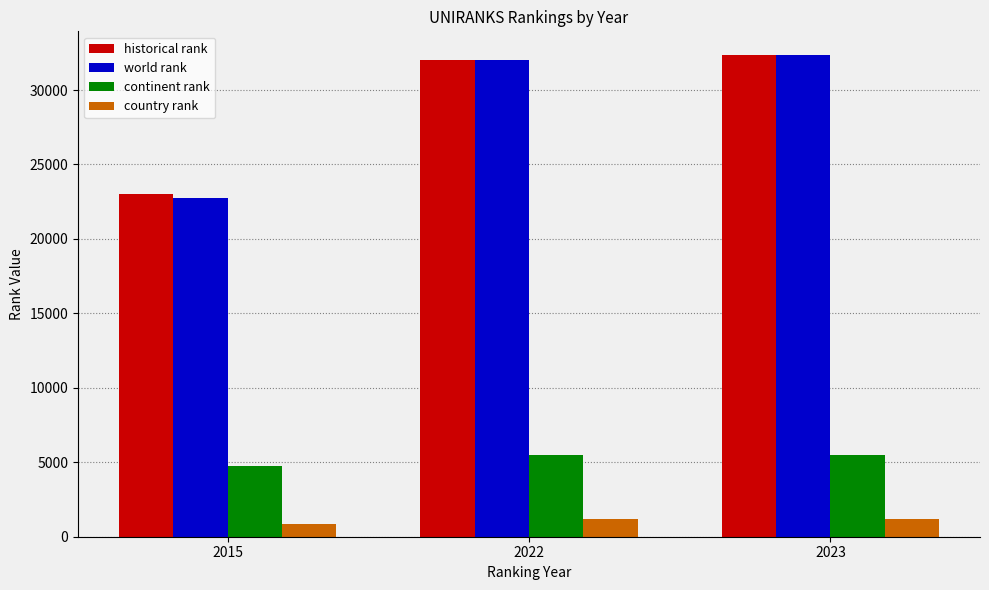

At which label is historical rank closest to 27668?

2022